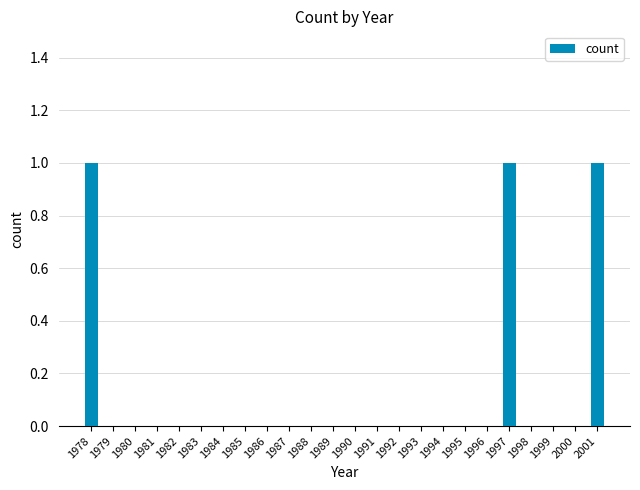

Reading left to right, list all the values displayed in this chart.

1	0	0	0	0	0	0	0	0	0	0	0	0	0	0	0	0	0	0	1	0	0	0	1